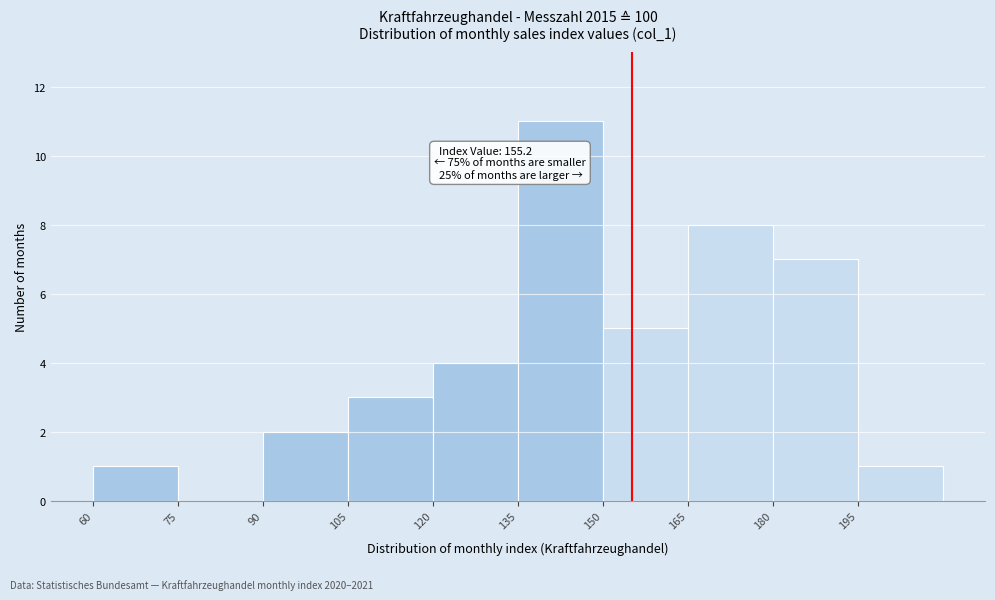

Which range on the x-axis has the tallest bar?

135 to 150